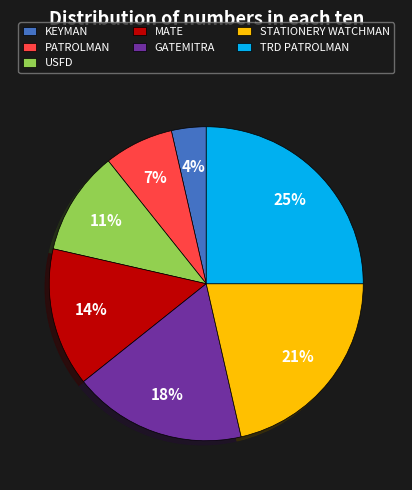

Does any single category account for the majority?

No